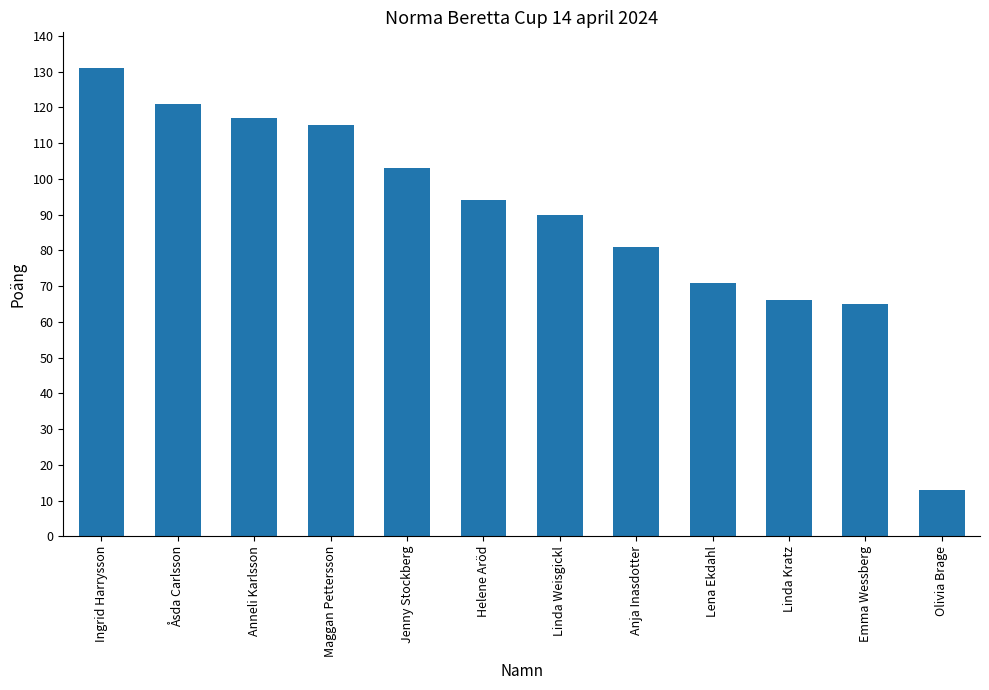

What is the maximum value shown in the chart?

131